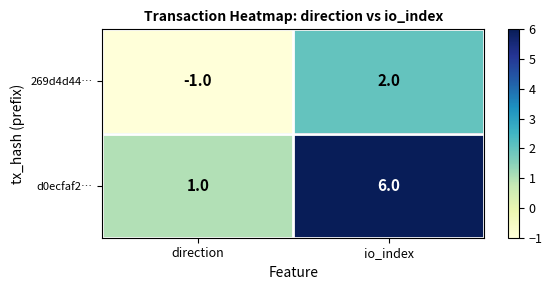

Is it true that d0ecfaf2… equals 6 at io_index?

True